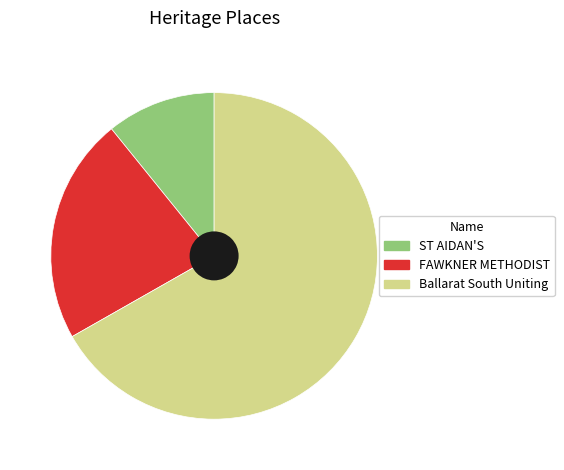

What percentage do Ballarat South Uniting Church Complex and FAWKNER METHODIST CHURCH & SUNDAY SCHOOL together represent?

89.2%